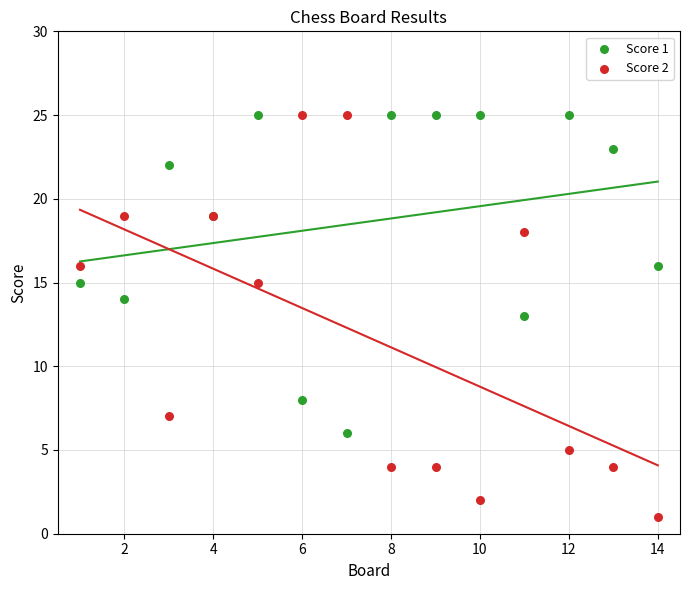

Which series contains the lowest Y value?

Score 2